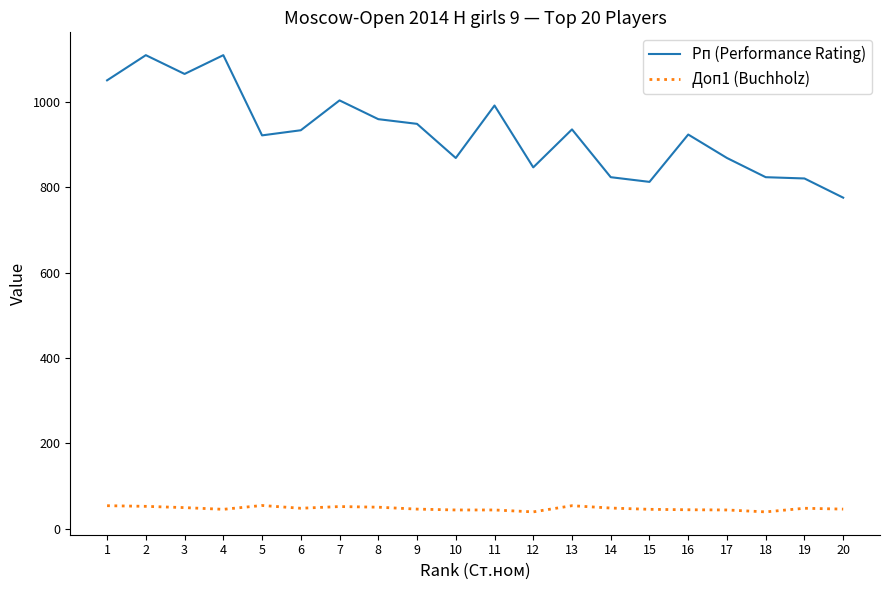

At which label does Рп (Performance Rating) first exceed 934?

1